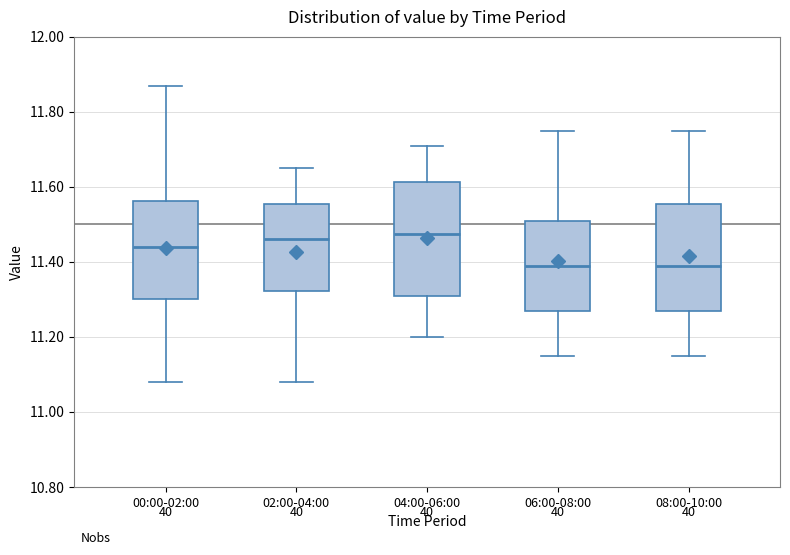

Reading left to right, read every box against the y-axis: the position of its median line, the range the box covers, and the ends of its whiskers. The values are not printed on the chart, so give them approximately, as read against the axis.

00:00-02:00: median 11.44, box 11.30 to 11.56, whiskers 11.08 to 11.88
02:00-04:00: median 11.46, box 11.32 to 11.56, whiskers 11.08 to 11.66
04:00-06:00: median 11.48, box 11.32 to 11.62, whiskers 11.20 to 11.72
06:00-08:00: median 11.40, box 11.28 to 11.52, whiskers 11.16 to 11.76
08:00-10:00: median 11.40, box 11.28 to 11.56, whiskers 11.16 to 11.76